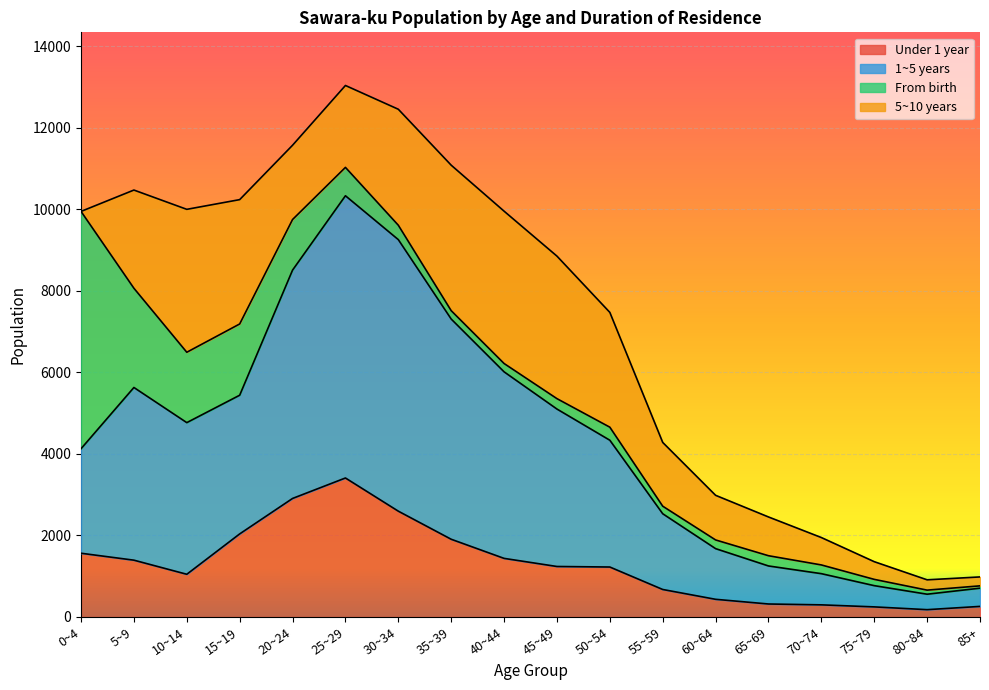

True or false: 1~5 years has a value of 827 at 65~69.

False